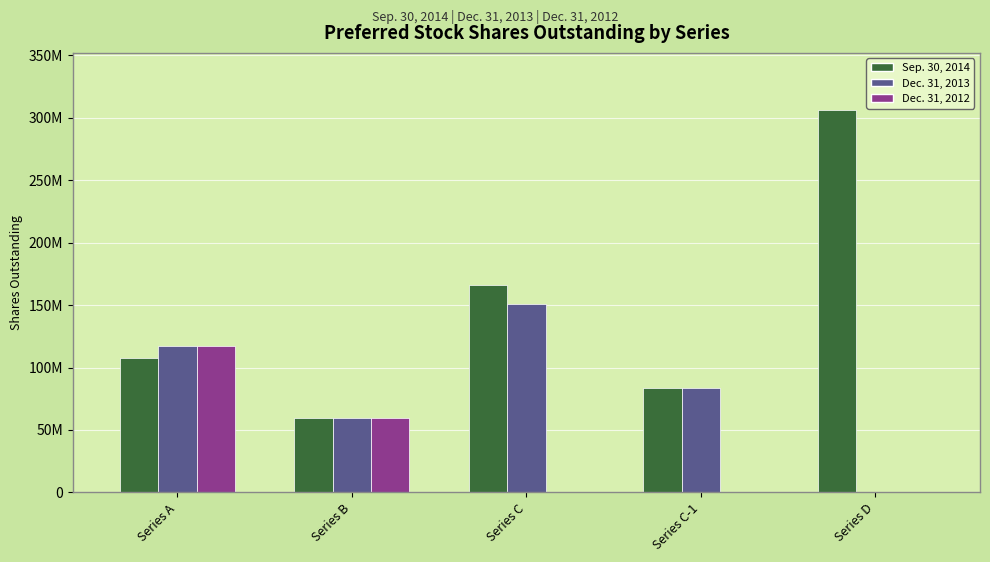

Reading right to left, list all the values displayed in this chart.

Sep. 30, 2014: Series D=306091710	Series C-1=84027175	Series C=165877435	Series B=59465350	Series A=107881171
Dec. 31, 2013: Series D=0	Series C-1=84027175	Series C=150989224	Series B=59465350	Series A=117131171
Dec. 31, 2012: Series D=0	Series C-1=0	Series C=0	Series B=59465350	Series A=117131171